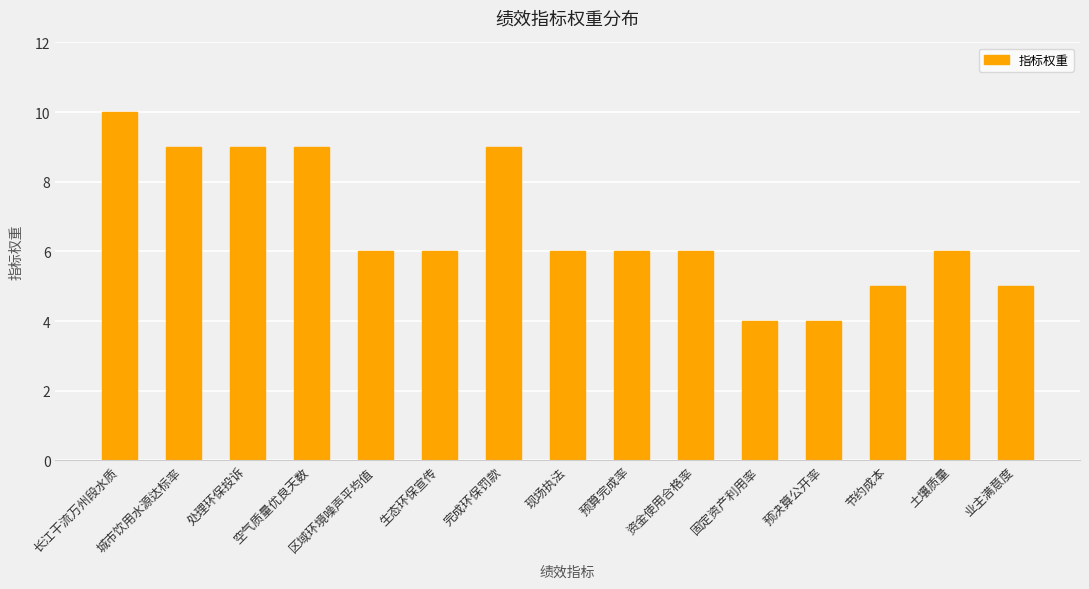

What is the approximate value at 节约成本?

5